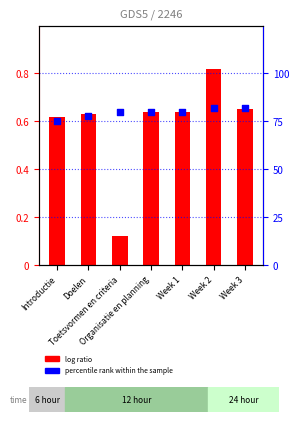

Which series reaches the minimum Y coordinate?

log ratio